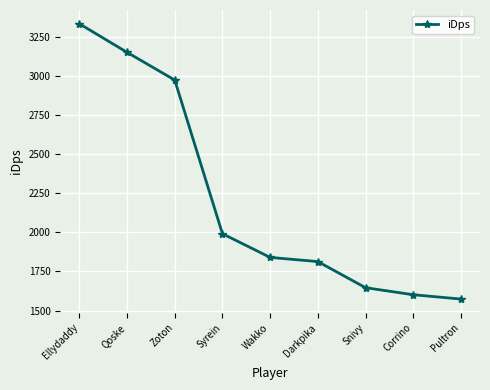

Reading left to right, list all the values displayed in this chart.

3331.7	3149.3	2972.3	1990.9	1839.6	1813.0	1646.1	1601.3	1573.6